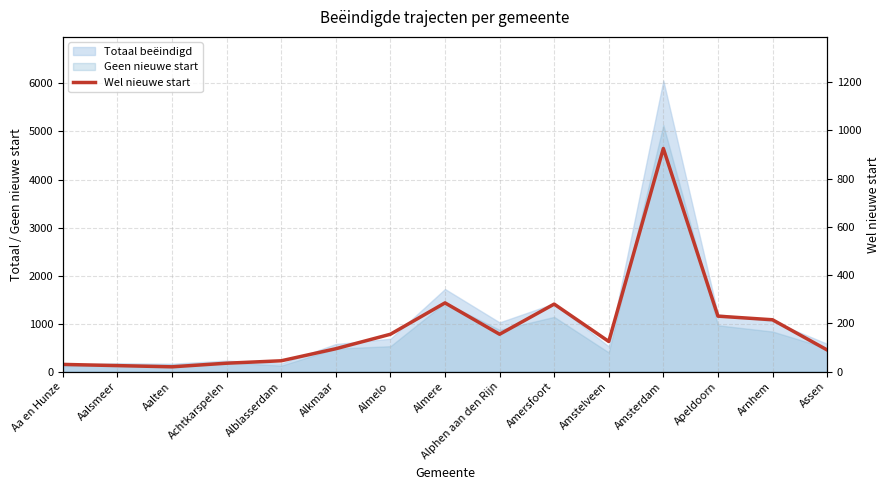

How many categories are shown in the chart?

15